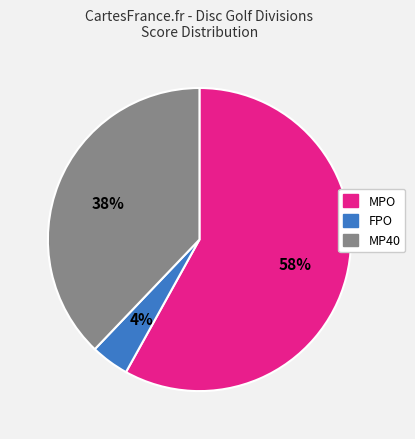

Is there any slice that represents more than half of the pie?

Yes